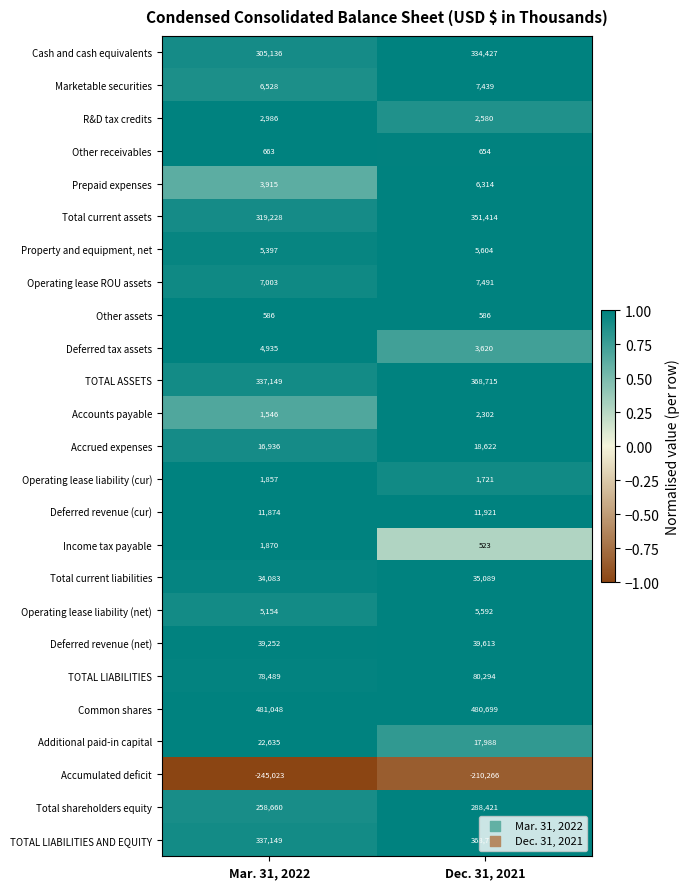

The Deferred revenue (net) series shows 17735 at Mar. 31, 2022. True or false?

False